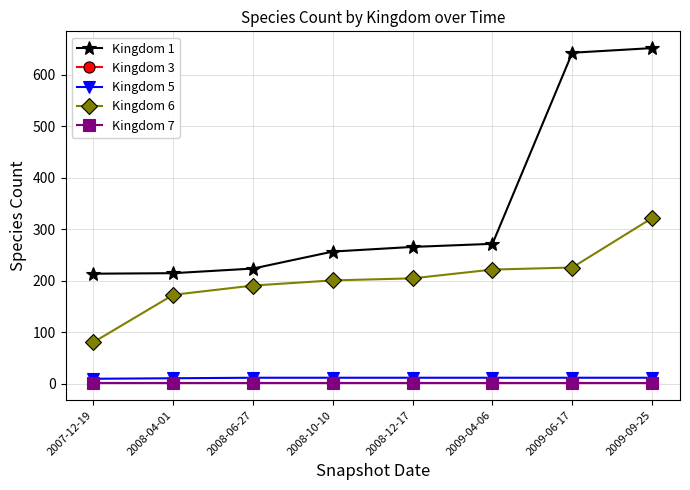

What is the value of the Kingdom 7 point at the 2nd from the left?

1